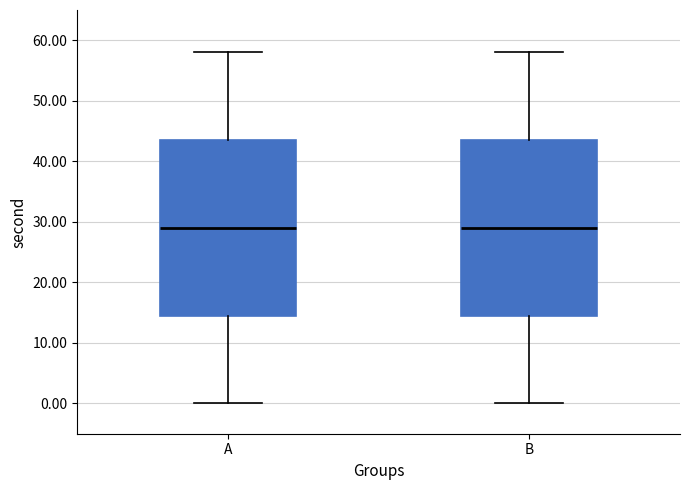

Reading left to right, read every box against the y-axis: the position of its median line, the range the box covers, and the ends of its whiskers. The values are not printed on the chart, so give them approximately, as read against the axis.

A: median 29, box 15 to 44, whiskers 0 to 58
B: median 29, box 15 to 44, whiskers 0 to 58